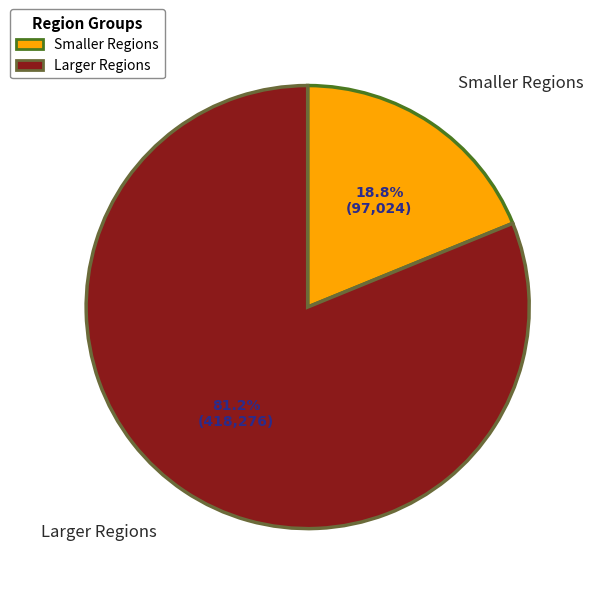

What is the ratio of the value at Larger Regions to the value at Smaller Regions?

4.3